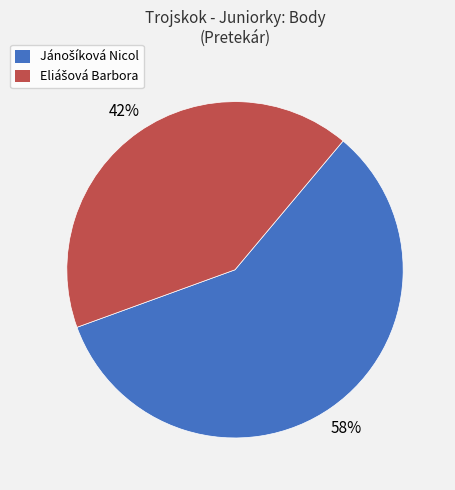

To the nearest percent, what is the average slice percentage?

50%